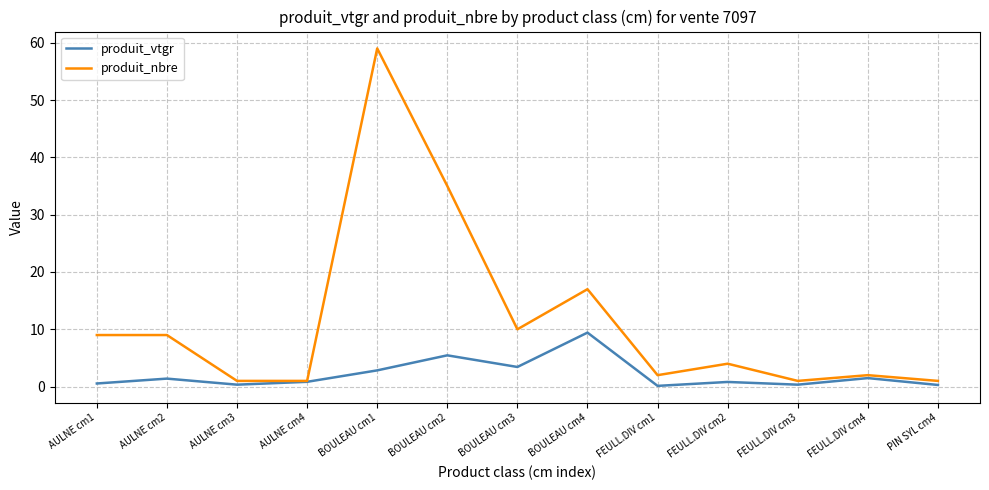

Rank the series by their average value, from highest to lowest.

produit_nbre, produit_vtgr